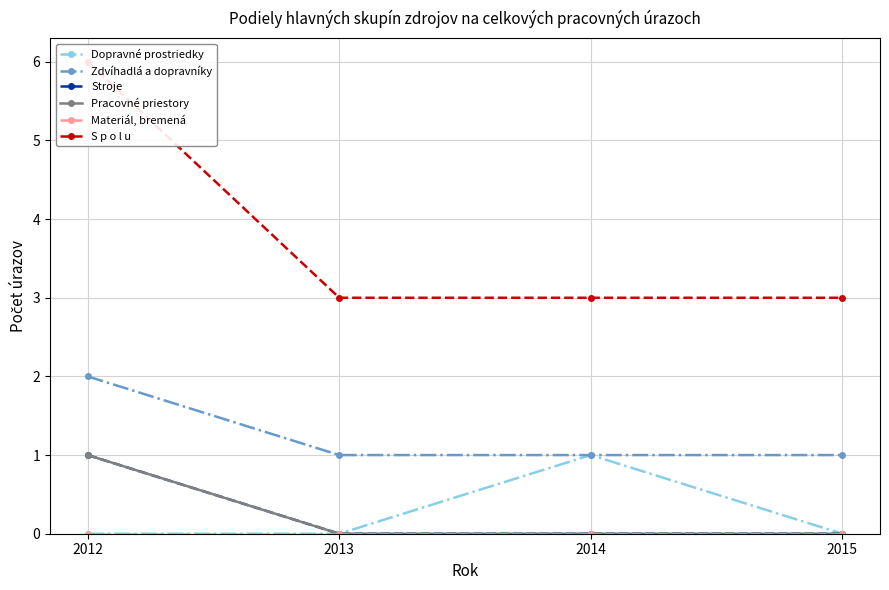

What is the value of the Stroje point at the 1st from the left?

1